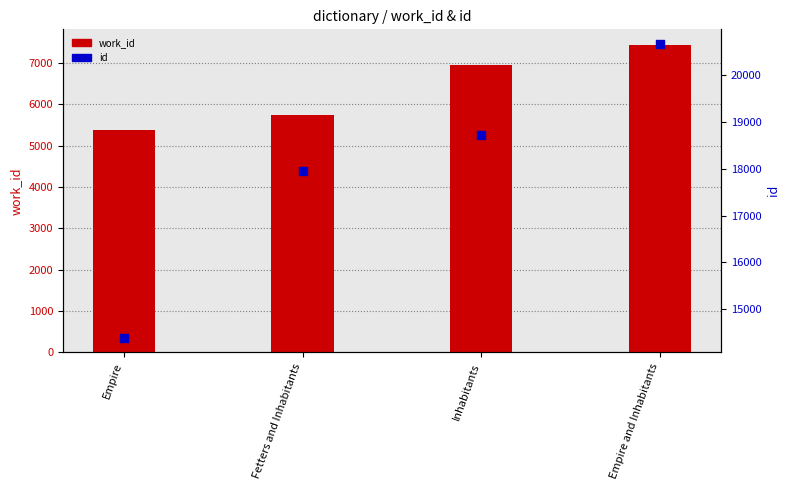

Which series contains the highest Y value?

id